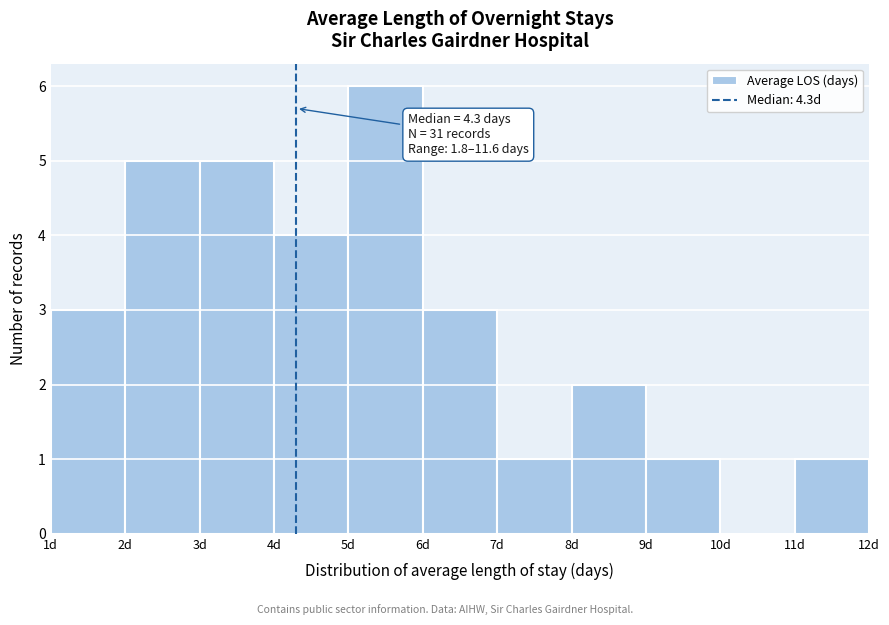

Which range on the x-axis has the tallest bar?

5 to 6